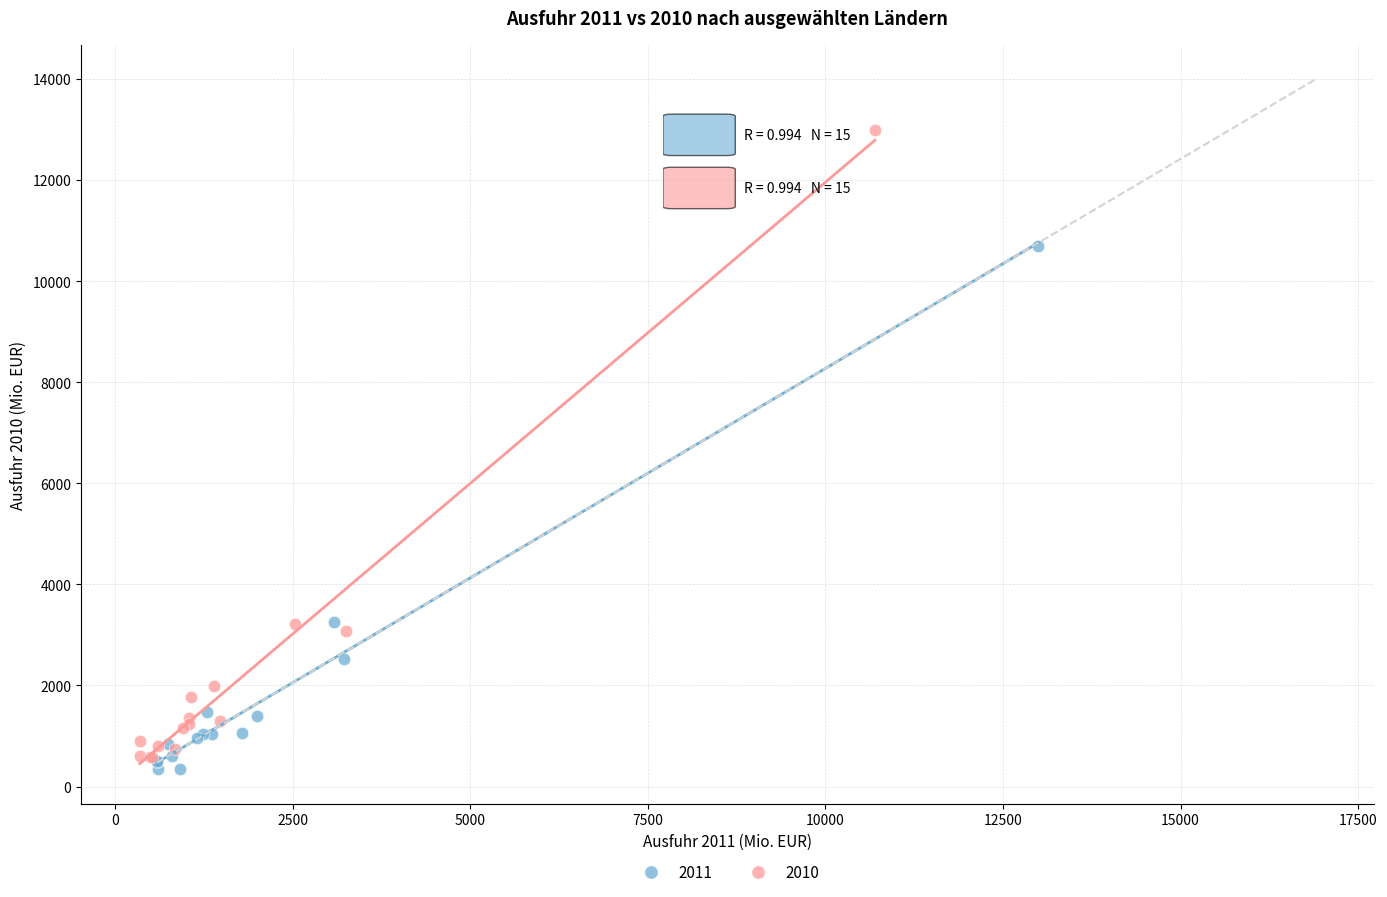

What are all the series names shown in the legend?

2011, 2010